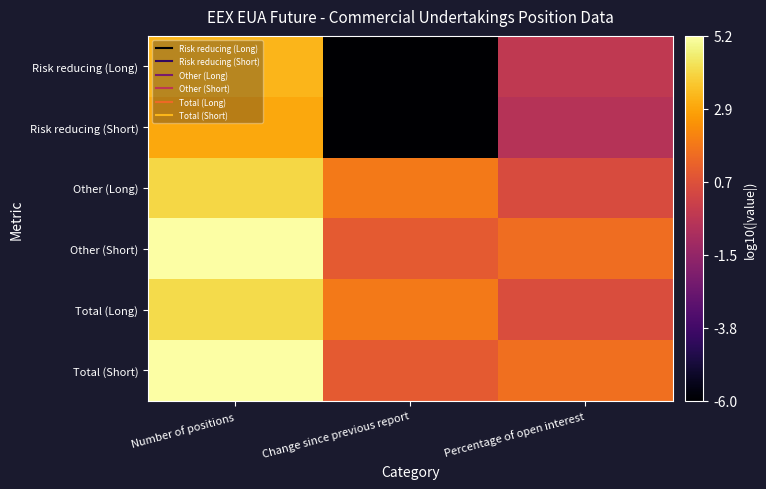

What is the total value across all series at Change since previous report?

-6.2